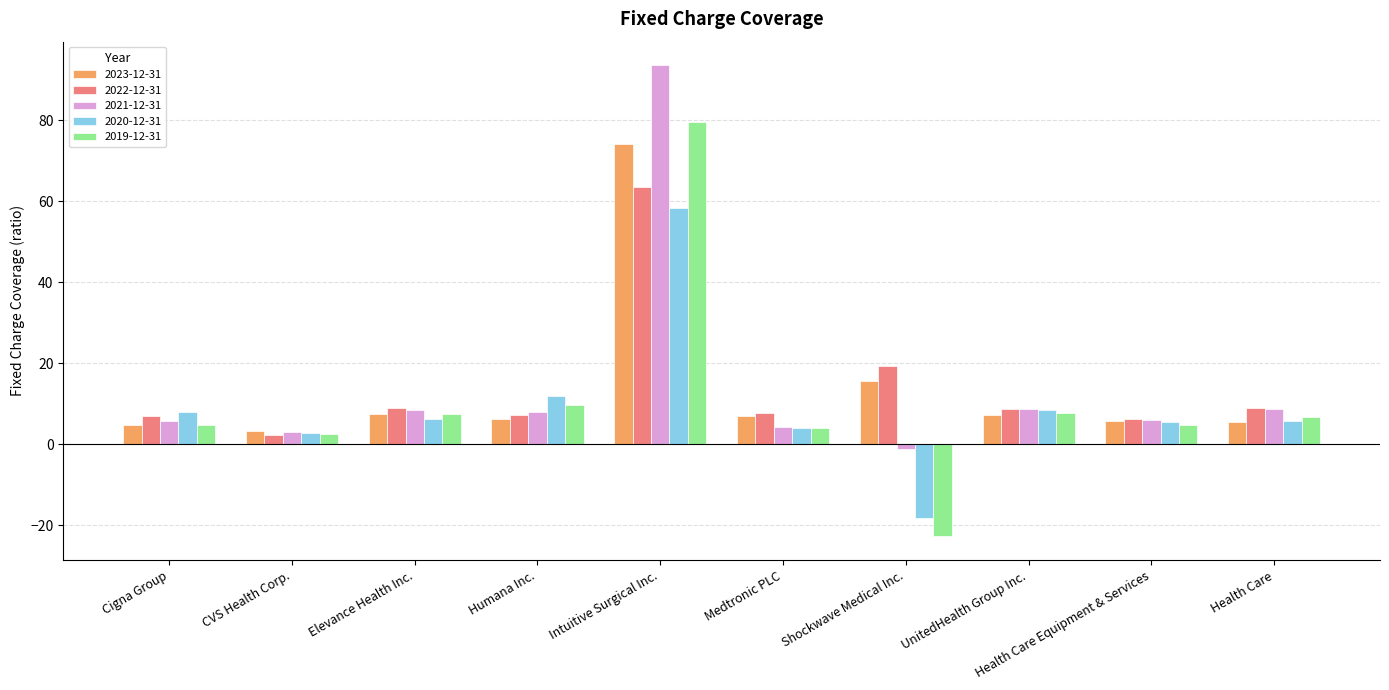

The value of 2022-12-31 at Humana Inc. is 7.1. True or false?

True